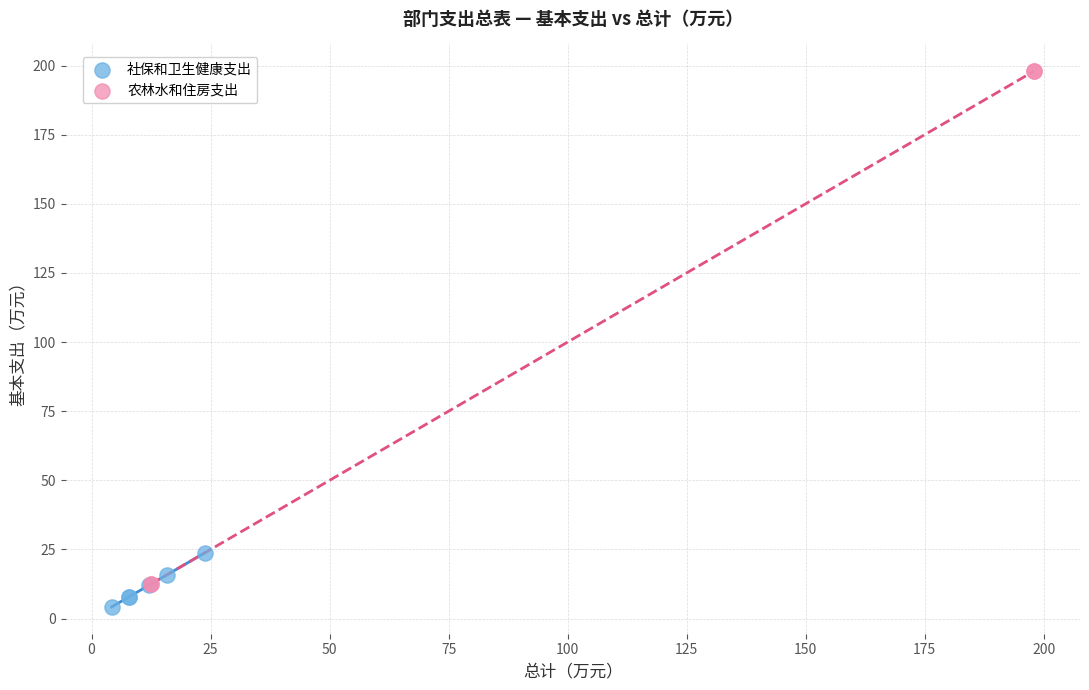

What are all the series names shown in the legend?

社保和卫生健康支出, 农林水和住房支出